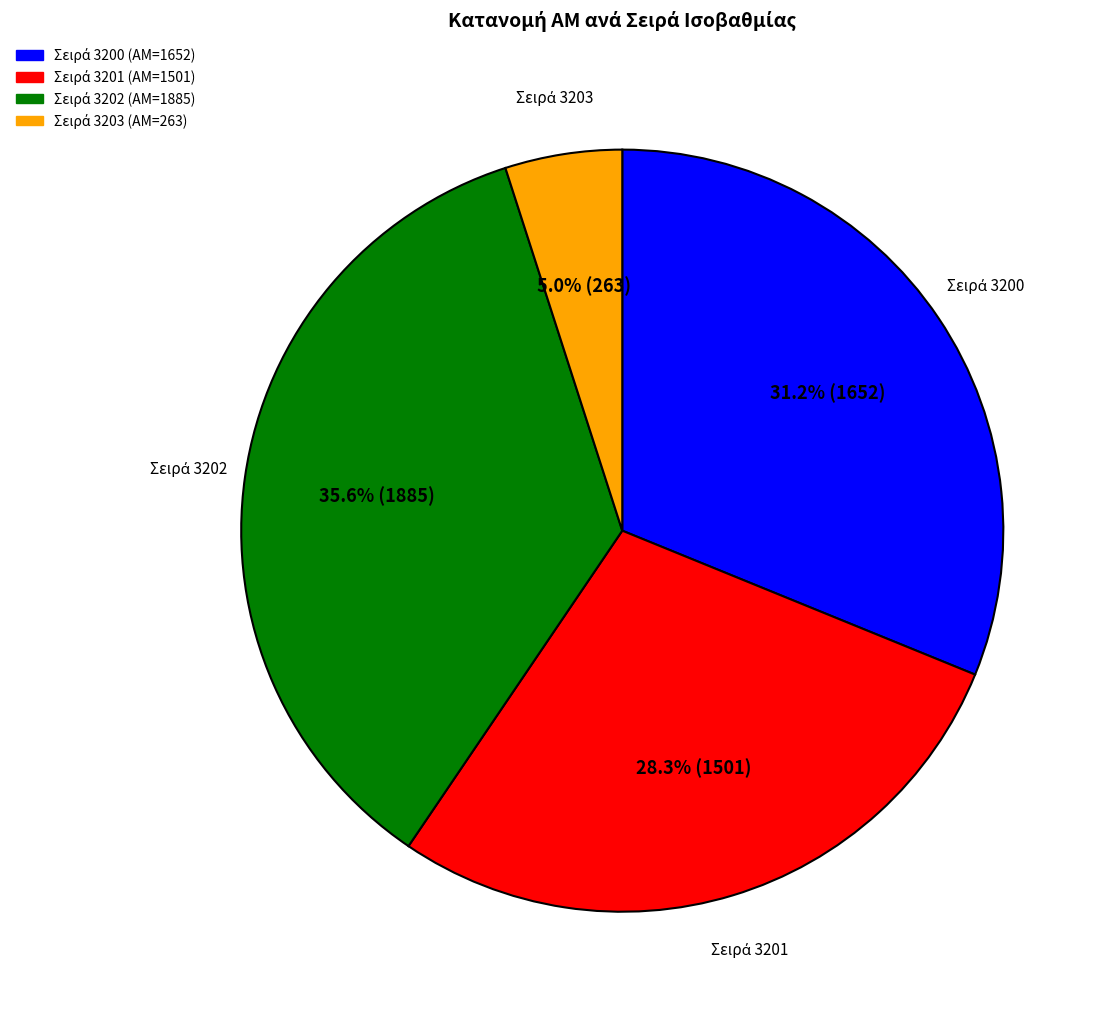

Does any single category account for the majority?

No